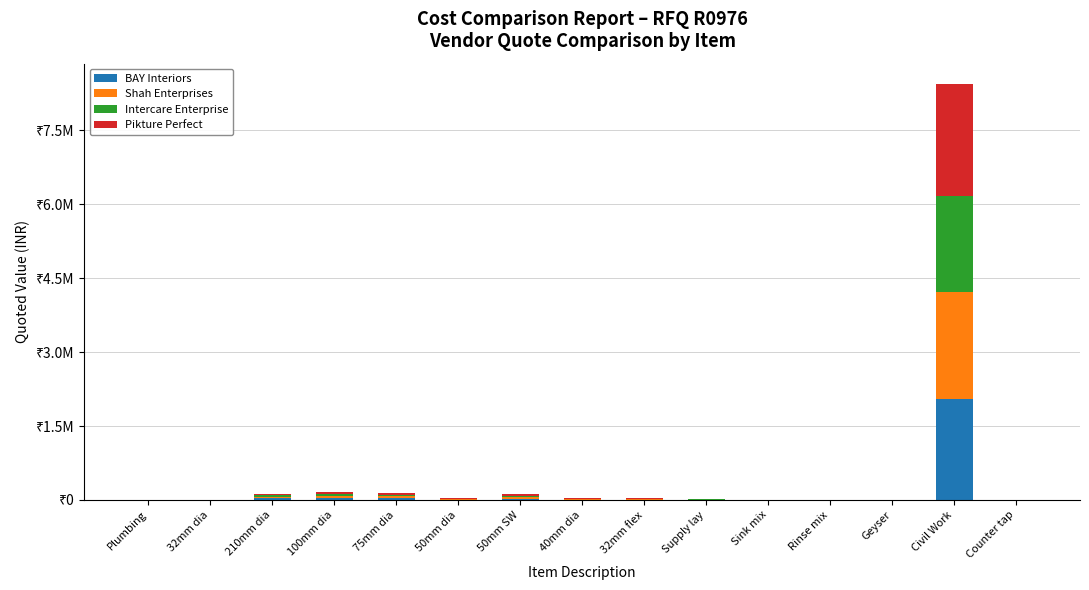

Rank the categories by Intercare Enterprise value from lowest to highest.

Plumbing, 32mm dia, Rinse mix, Geyser, Sink mix, Counter tap, Supply lay, 50mm dia, 40mm dia, 32mm flex, 50mm SW, 210mm dia, 75mm dia, 100mm dia, Civil Work